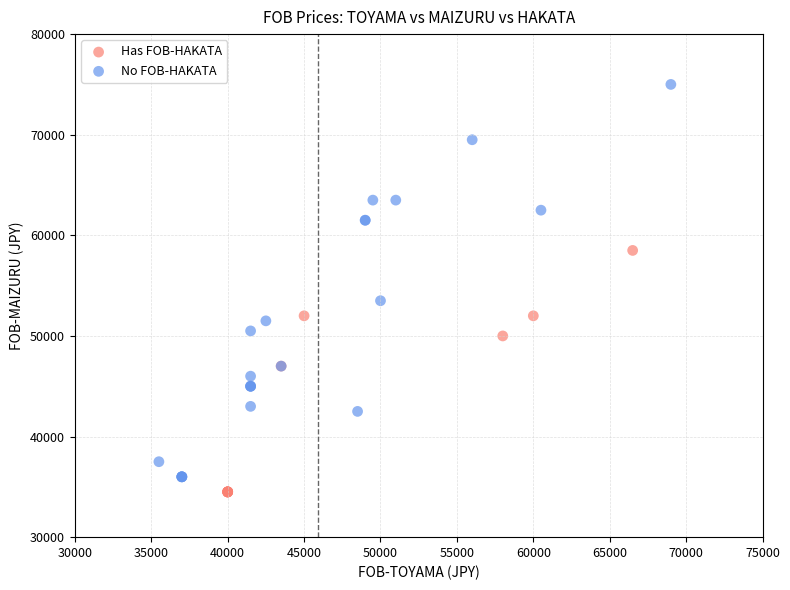

Which series has the widest spread of Y values?

No FOB-HAKATA